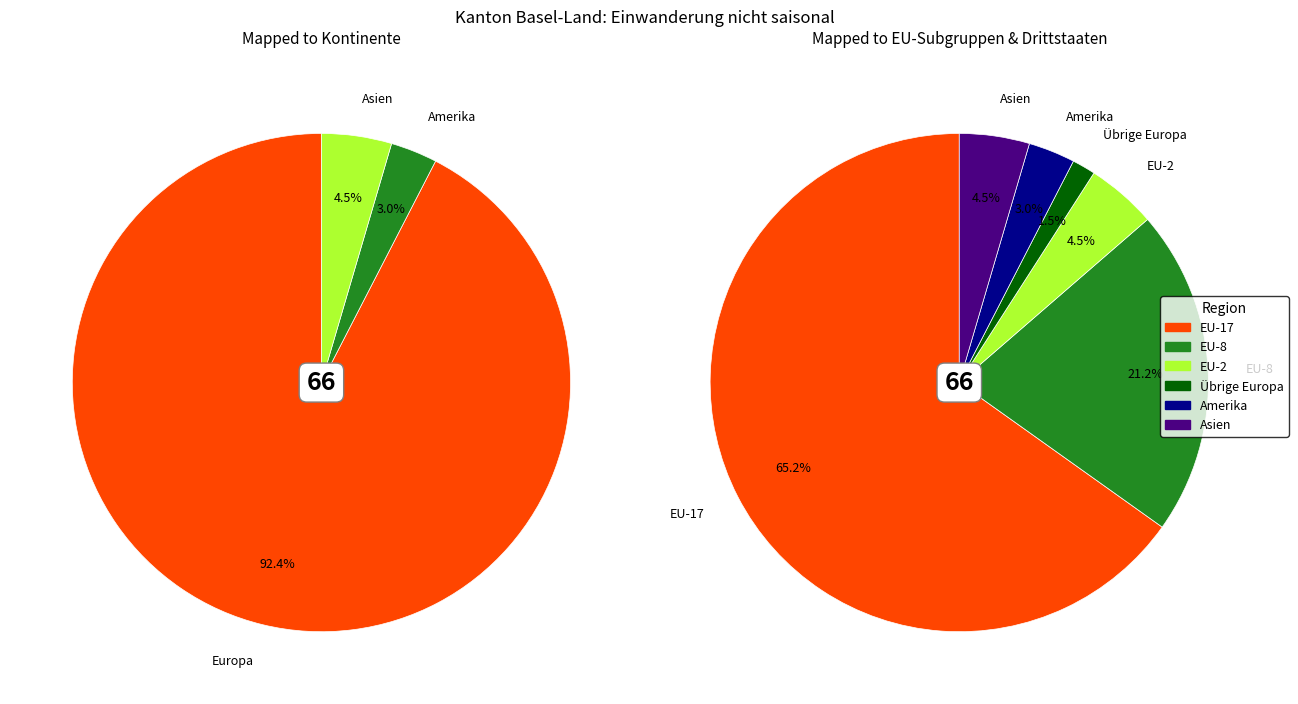

The Afrika slice represents 0% of the pie. True or false?

True